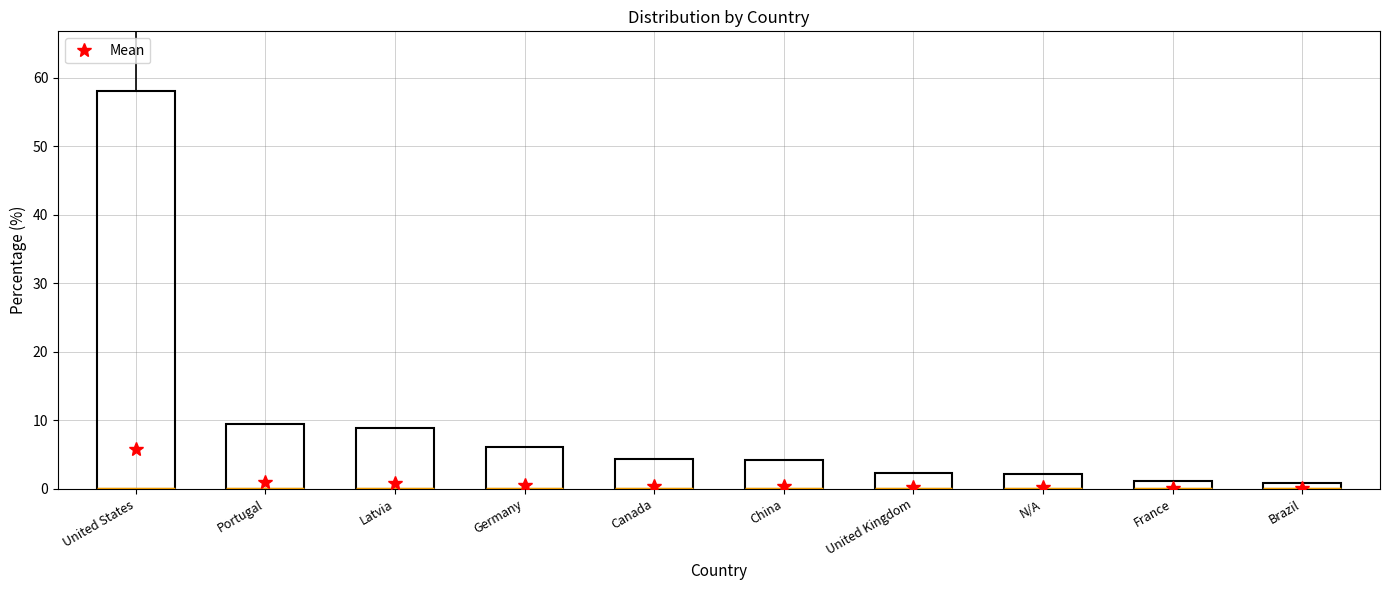

What is the value of the 1st point from the left?

58.1